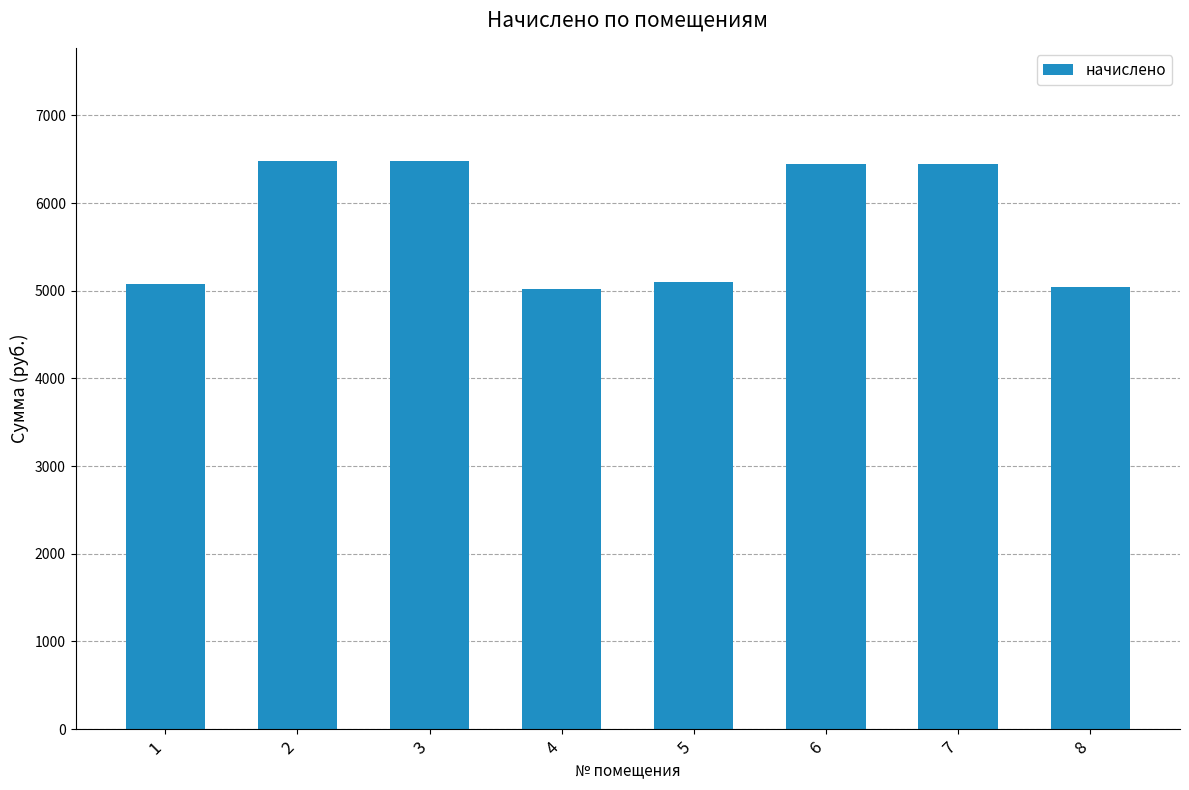

Count the number of categories in the chart.

8